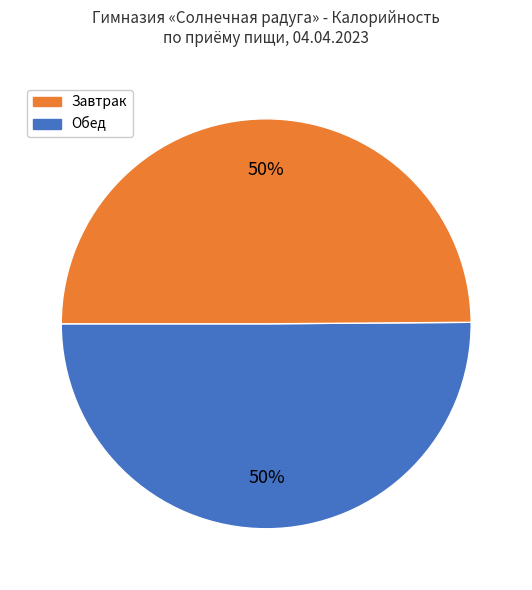

To the nearest percent, what is the average slice percentage?

50%